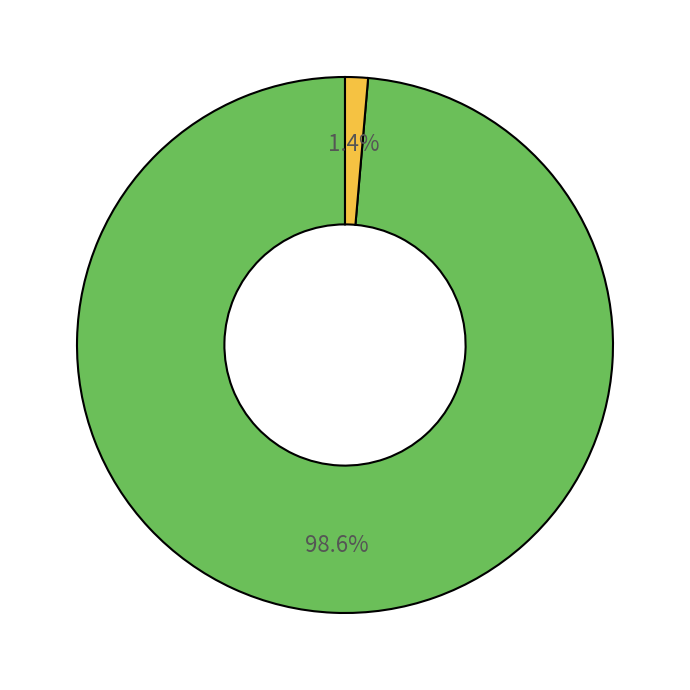

How many segments does this pie chart have?

2